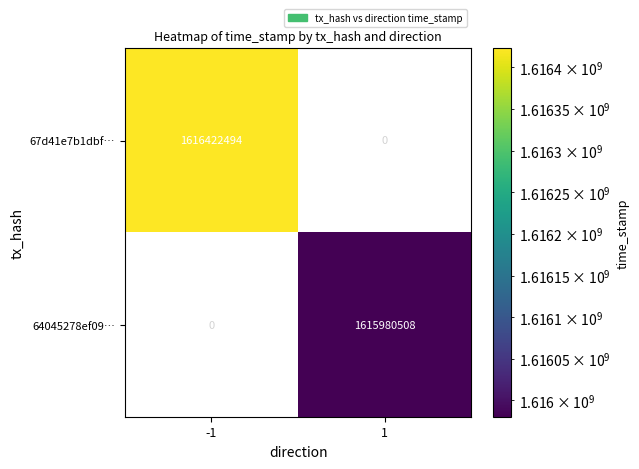

Is the value of 64045278ef09… at 1 greater than the value of 67d41e7b1dbf… at -1?

No